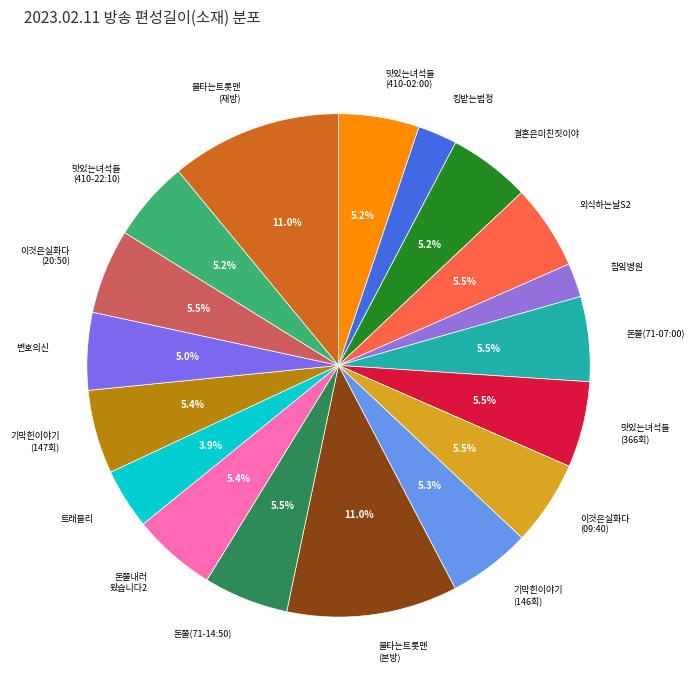

Is there any slice that represents more than half of the pie?

No